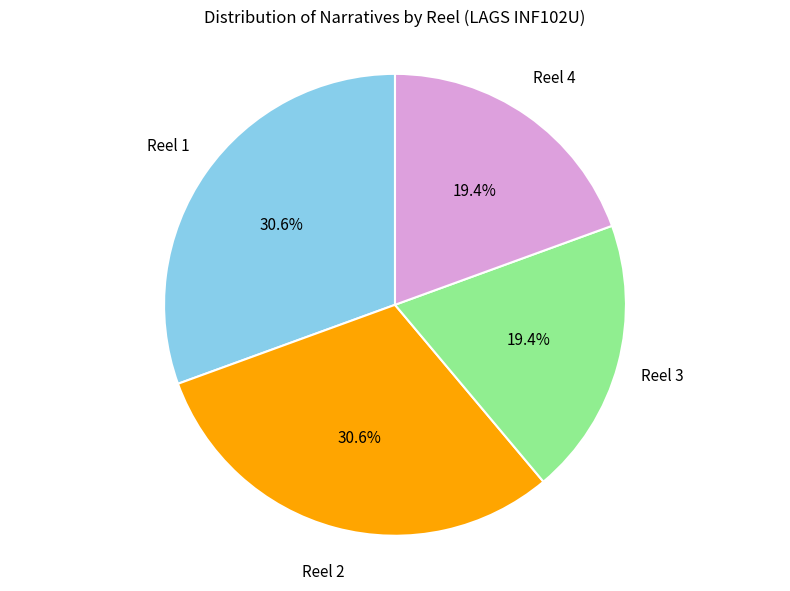

What percentage is the Reel 2 slice, to the nearest percent?

31%